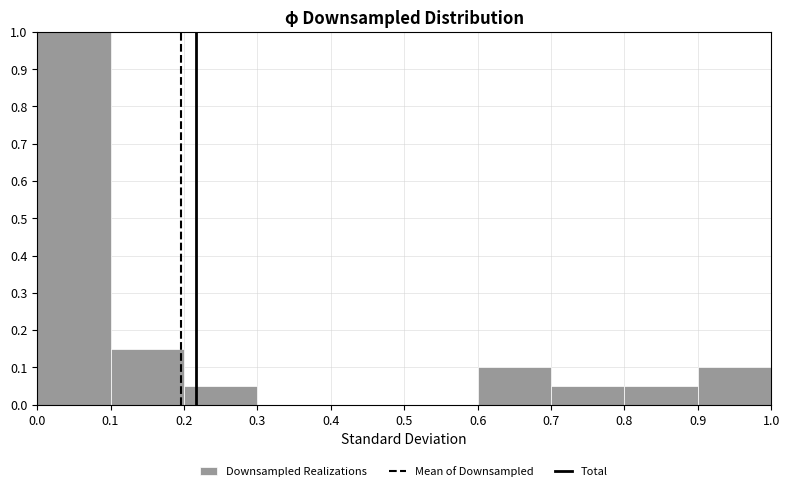

Reading left to right, list every bar in this chart as the range it spans on the x-axis followed by its height. The values are not printed on the chart, so give them approximately, as read against the axis.

0.0 to 0.1: 1.00
0.1 to 0.2: 0.15
0.2 to 0.3: 0.05
0.3 to 0.4: 0
0.4 to 0.5: 0
0.5 to 0.6: 0
0.6 to 0.7: 0.10
0.7 to 0.8: 0.05
0.8 to 0.9: 0.05
0.9 to 1.0: 0.10